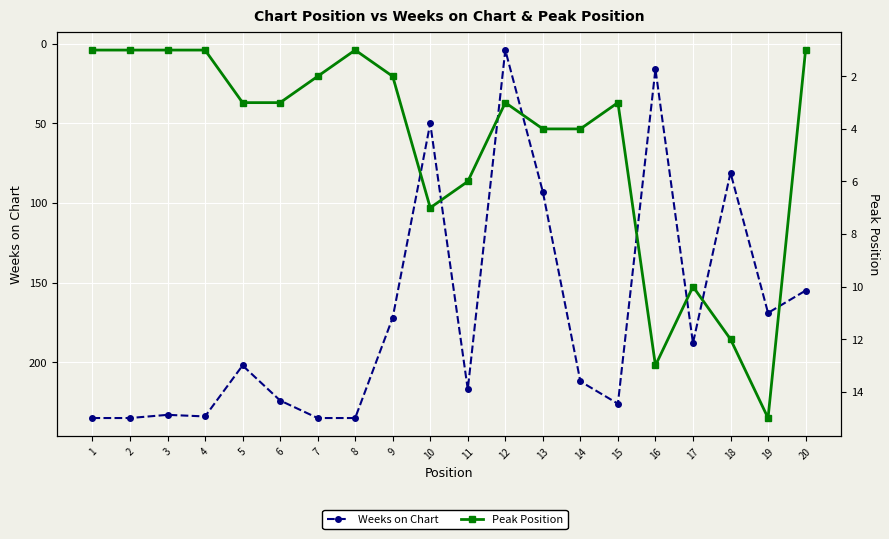

The value of Weeks on Chart at 20 is 155. True or false?

True